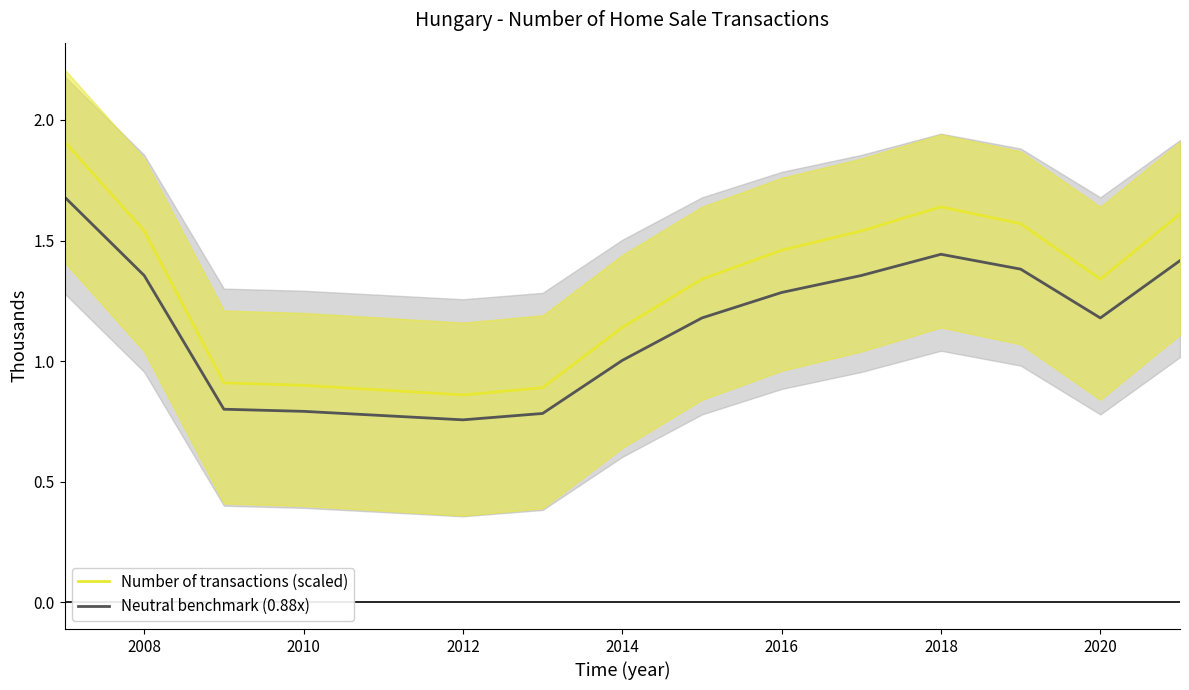

How many lines are shown in the chart?

2